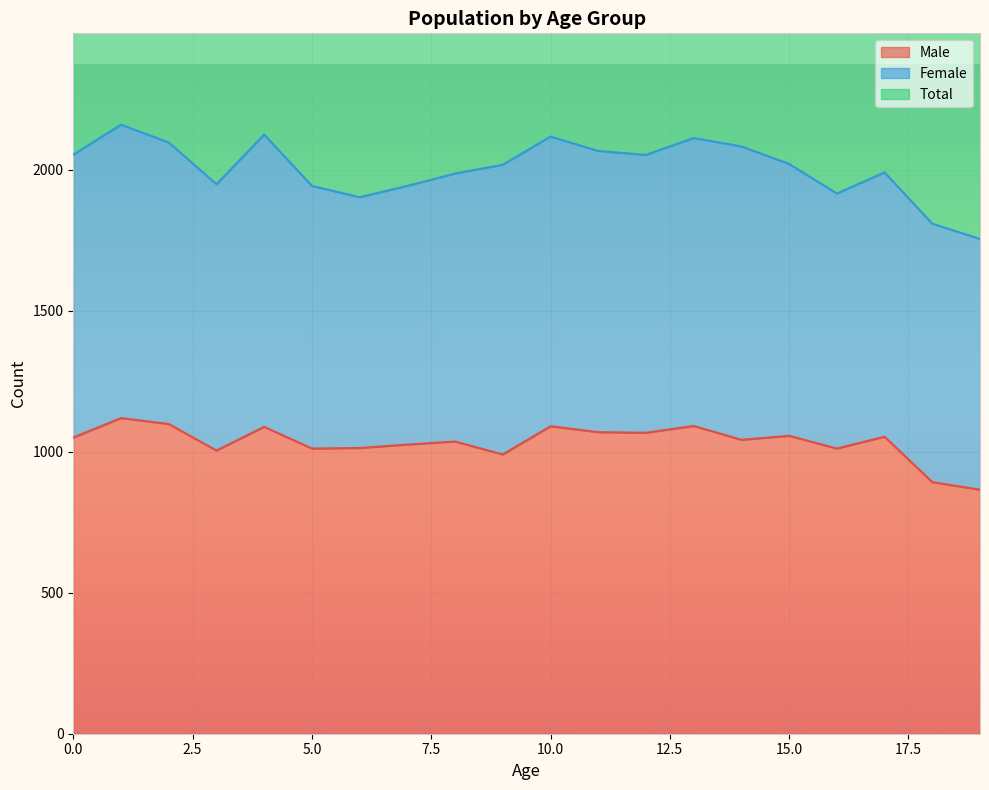

What is the difference between the second highest and second lowest values in the Male series?

206